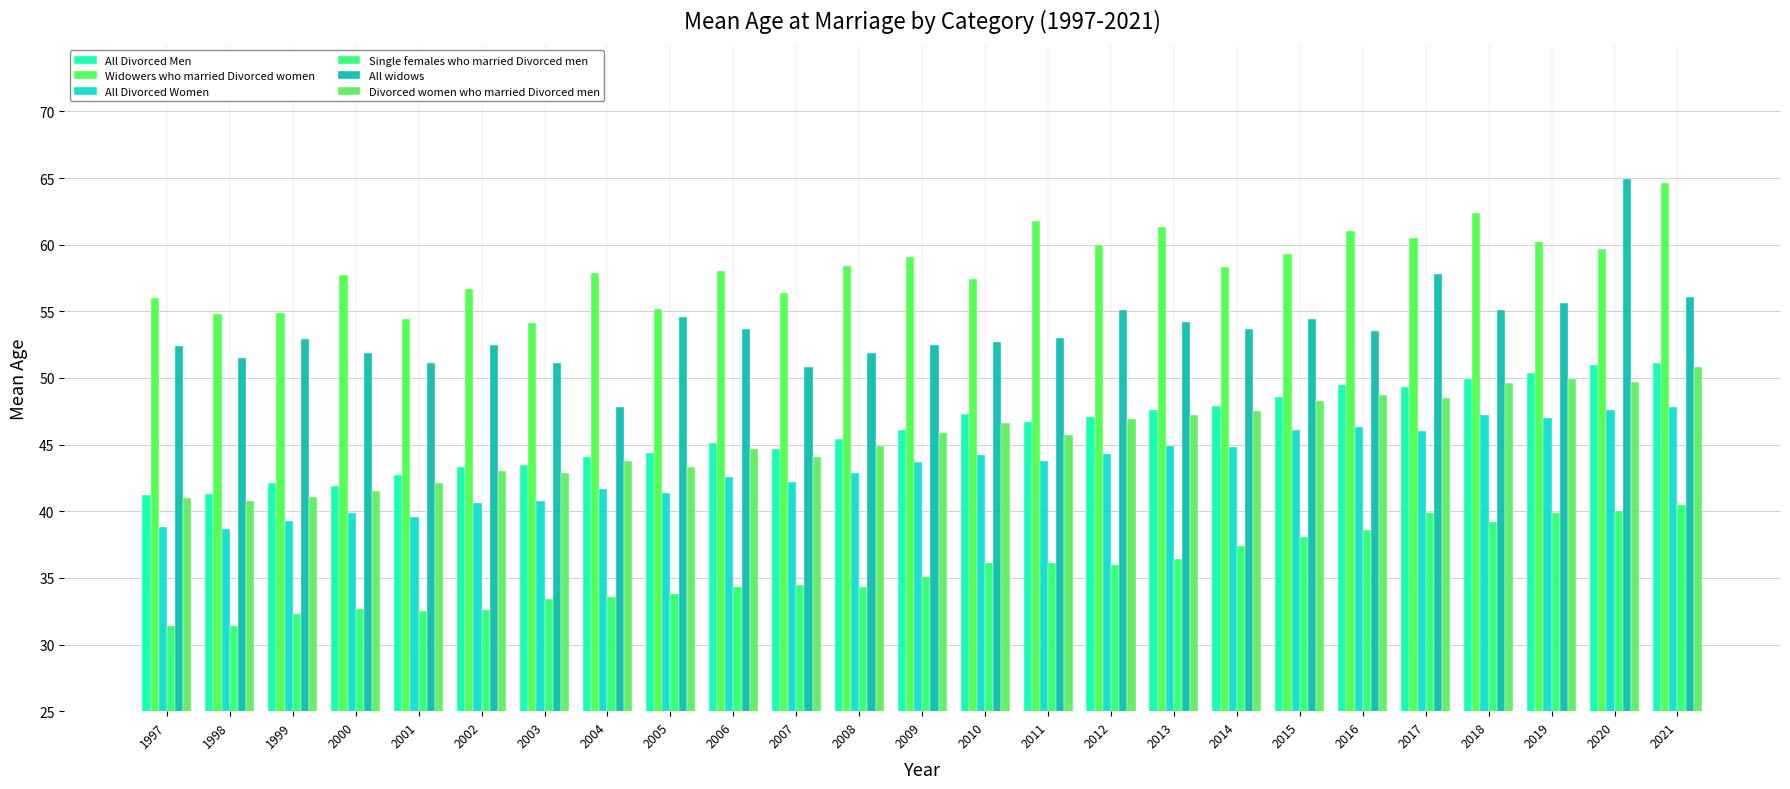

The value of All widows at 2001 is 51.1. True or false?

True